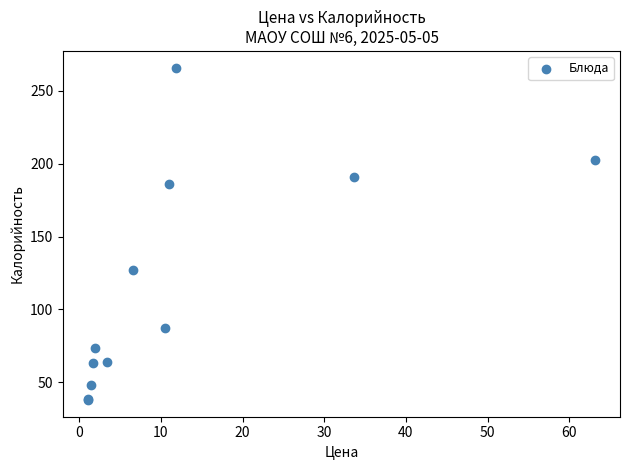

What Y value in the scatter plot is closest to 151?

127.4